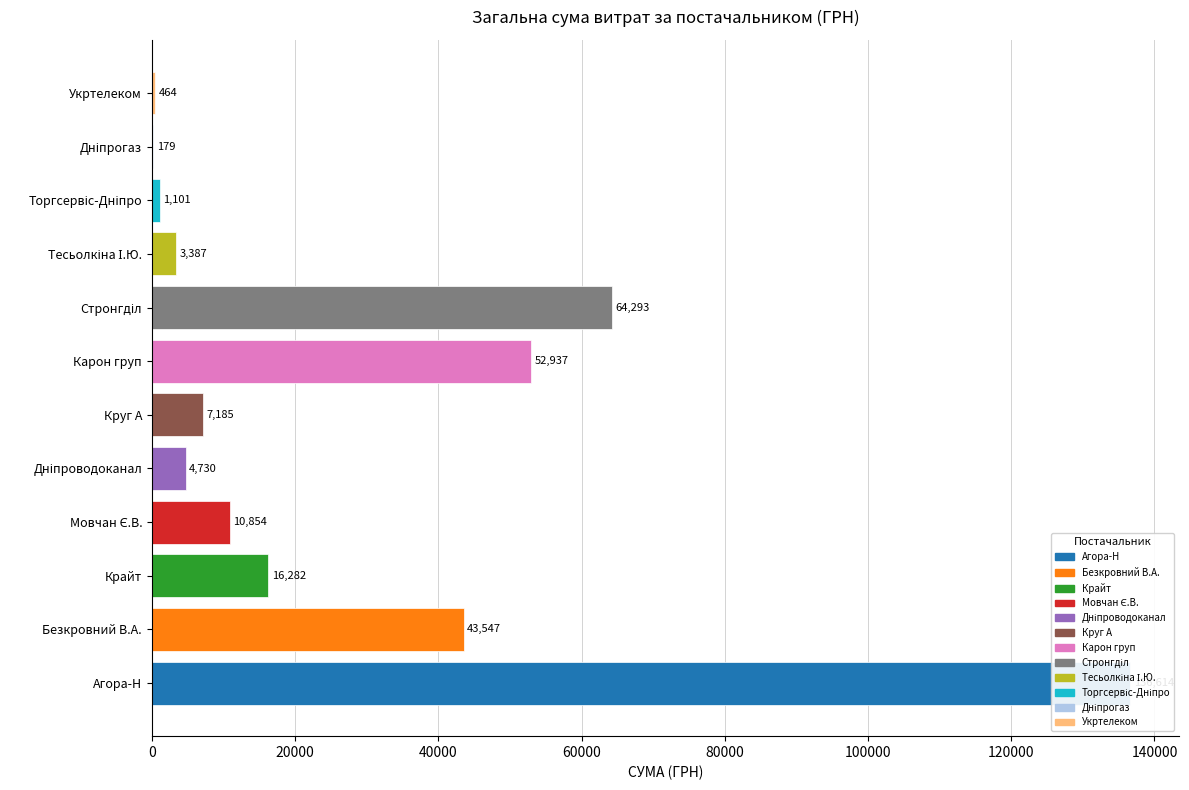

What value does the data have at Круг А?

7185.4